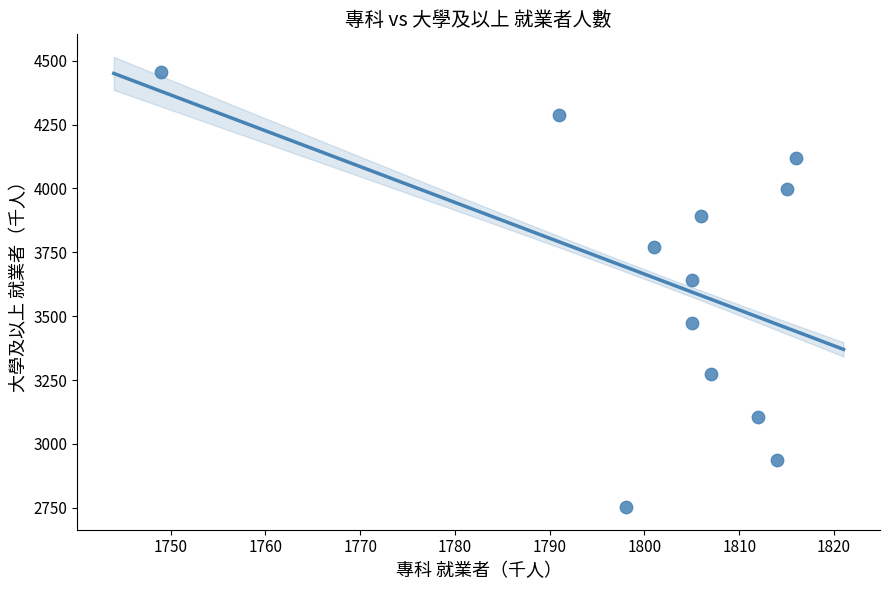

What is the average Y value?

3642